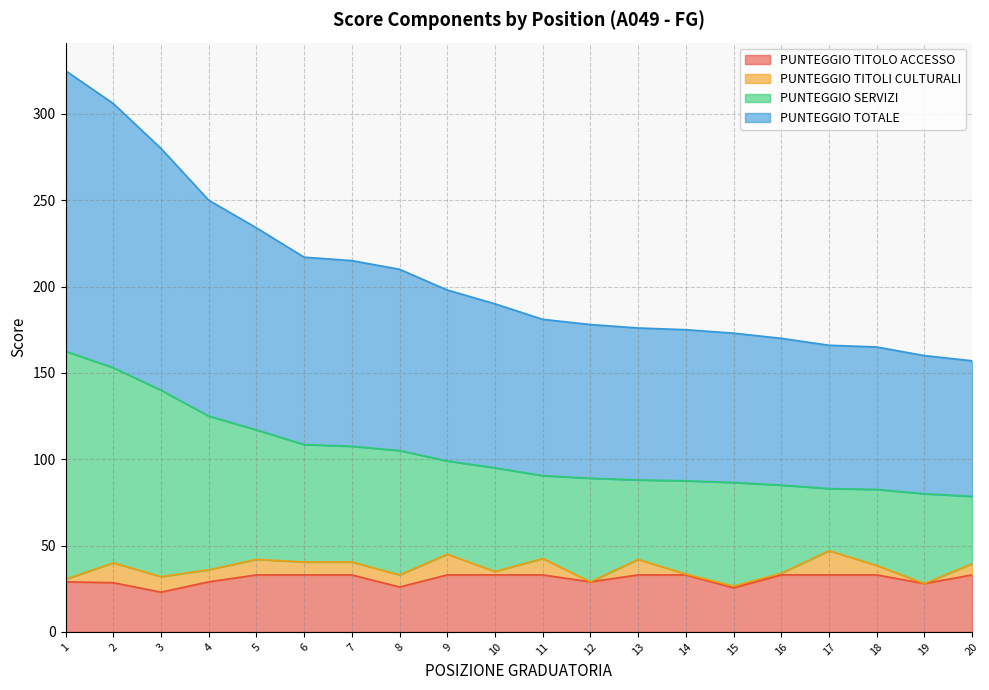

What is the difference between the PUNTEGGIO TITOLO ACCESSO values at 8 and 1?

3.0